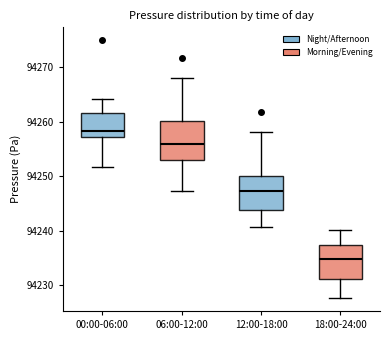

Where does the median line of the box for 12:00-18:00 sit on the y-axis? The values are not printed on the chart, so give them approximately, as read against the axis.

94247